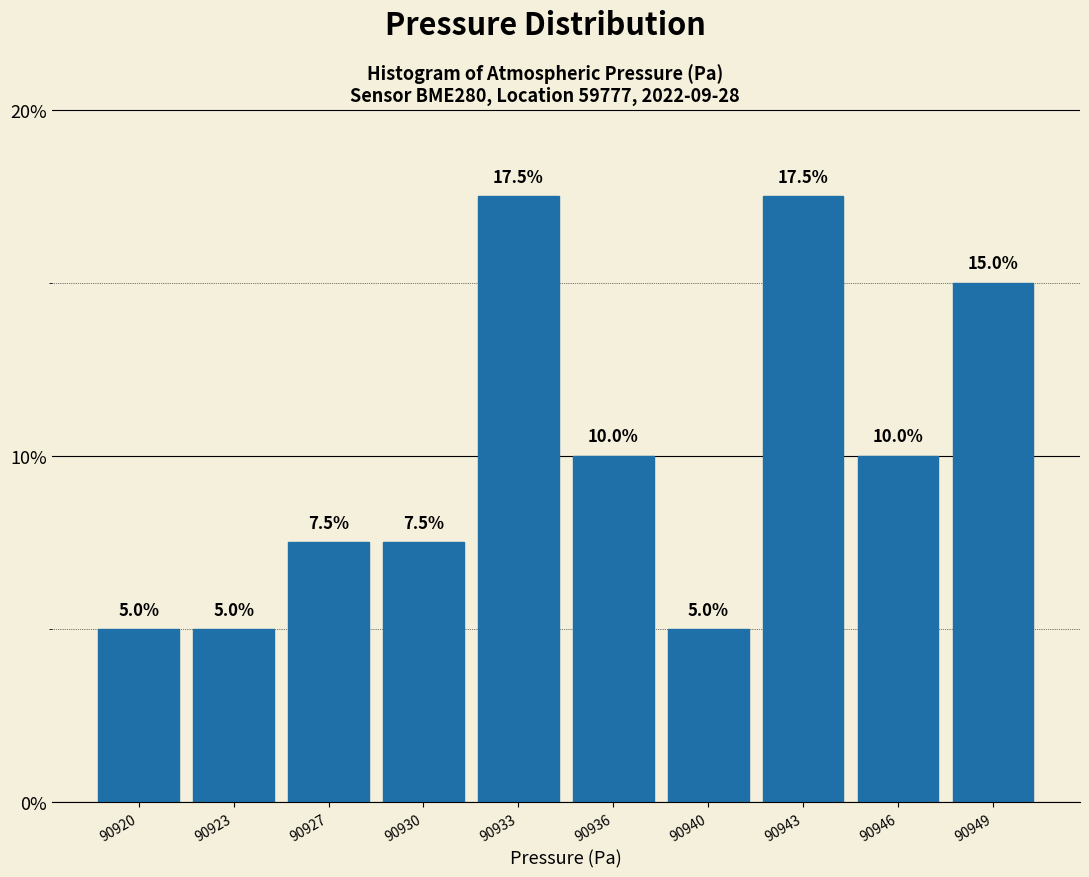

Reading right to left, extract all data points from this chart.

90949=15.0	90946=10.0	90943=17.5	90940=5.0	90936=10.0	90933=17.5	90930=7.5	90927=7.5	90923=5.0	90920=5.0